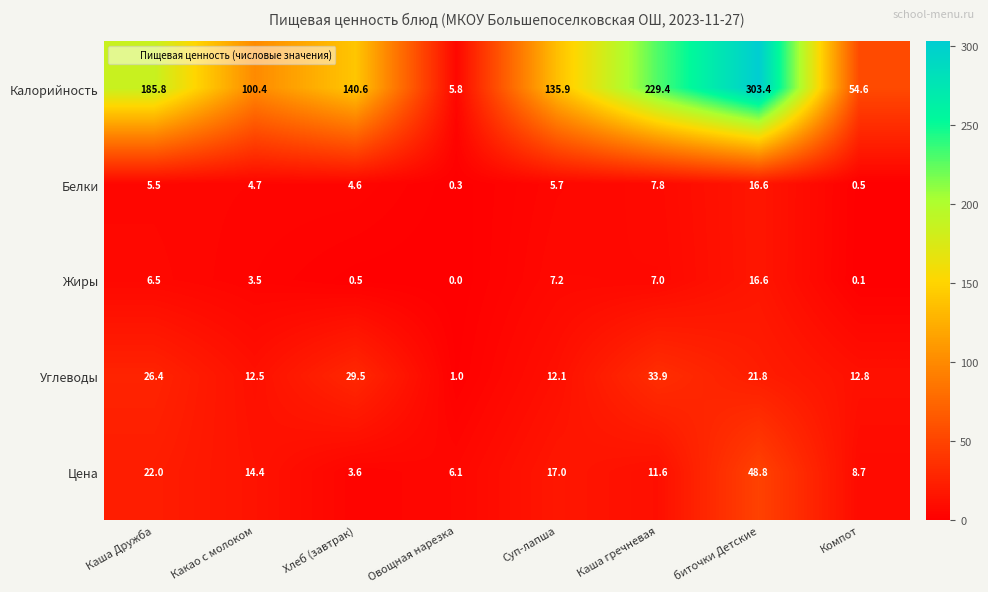

Which series has the widest spread of values?

Калорийность